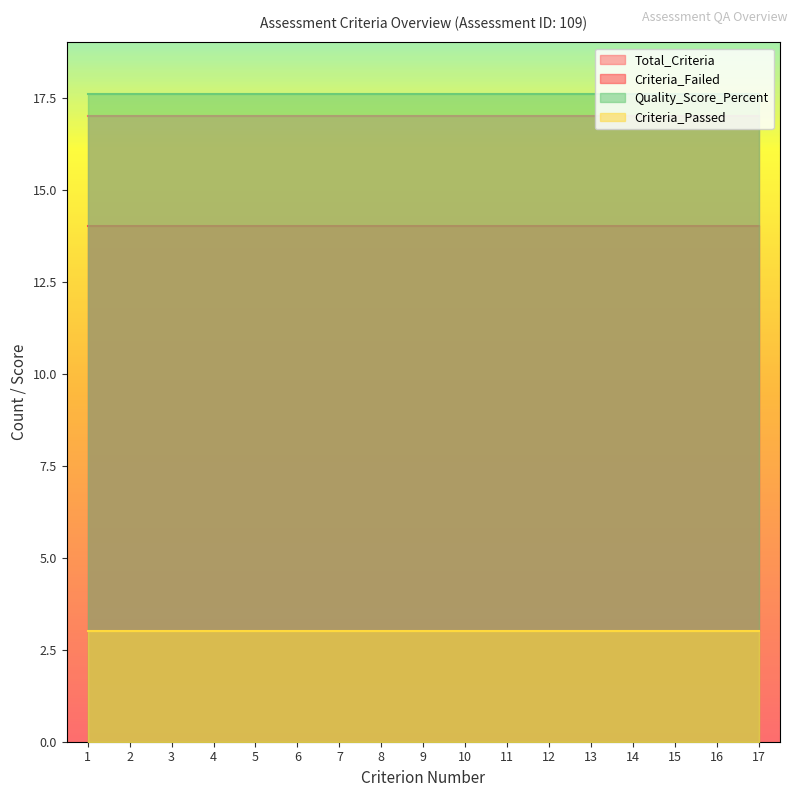

Which has a higher value, 17 or 7?

17